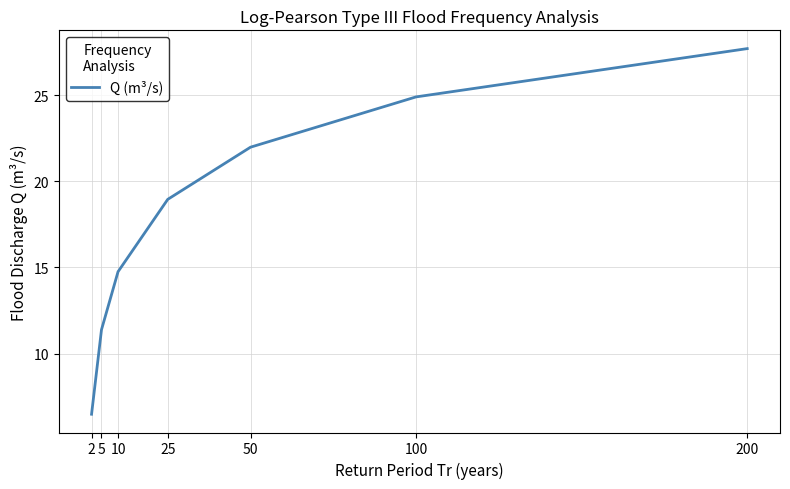

Is it true that the value at 25 is 19.0?

True